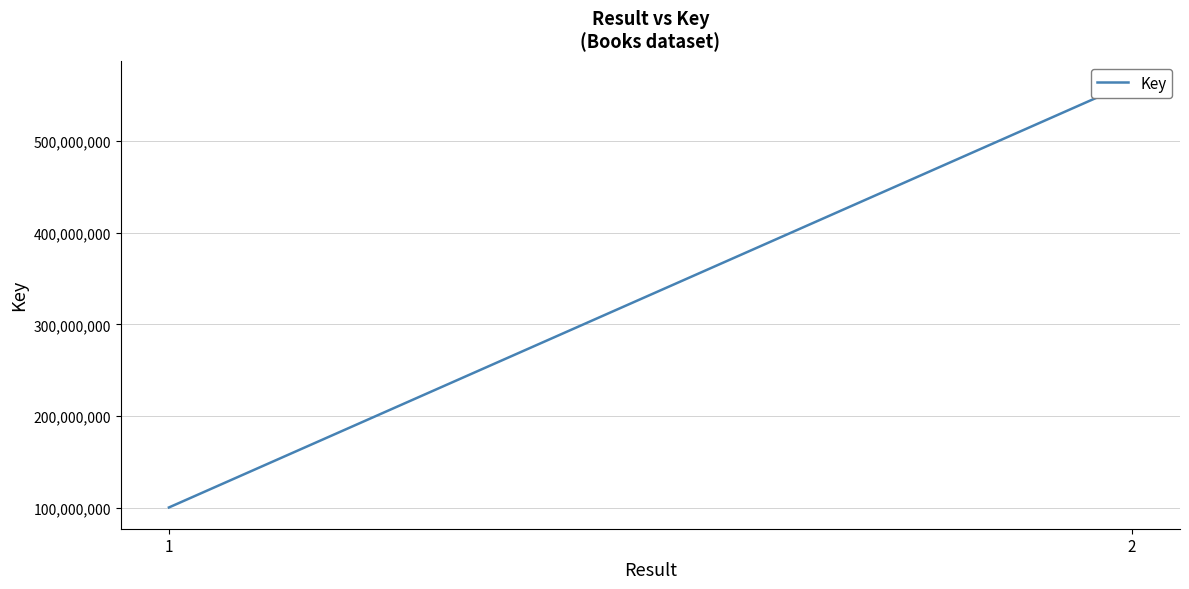

Approximately how many times larger is the value at 1 compared to 2?

0.2